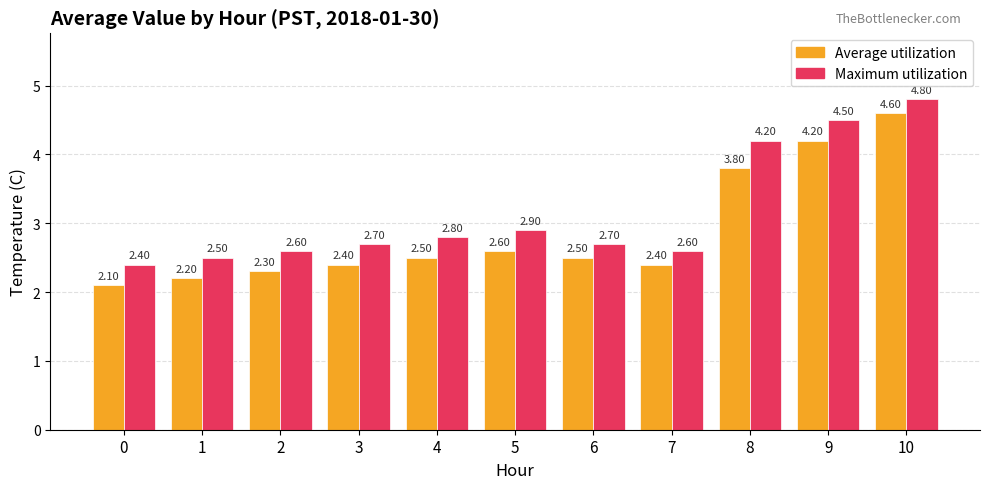

What is the minimum value shown in the chart?

2.1